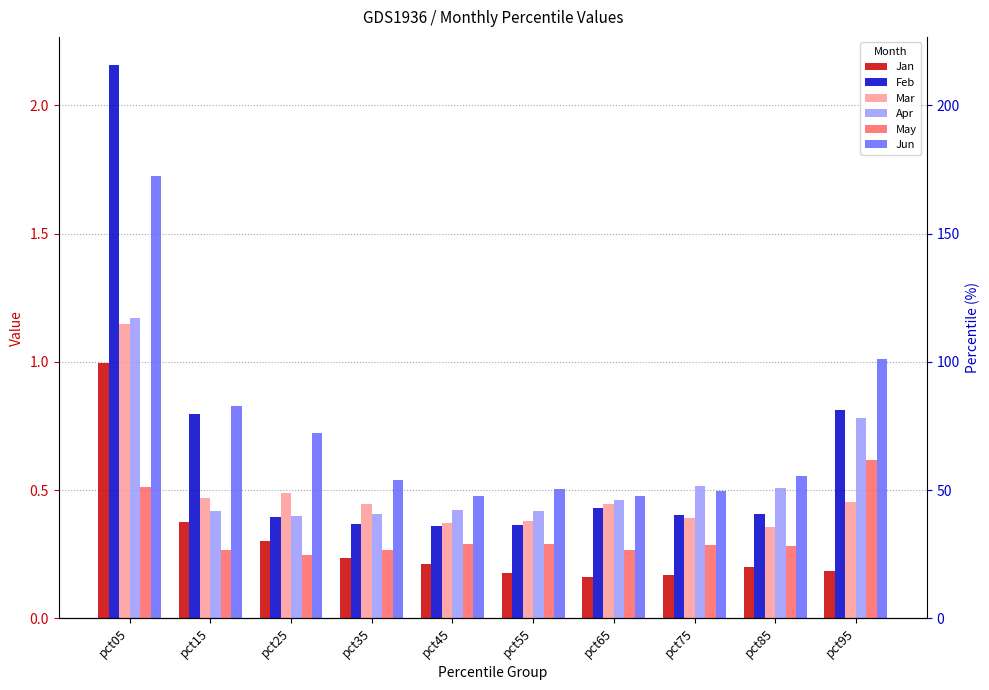

What is the sum of all Jun values?

7.3